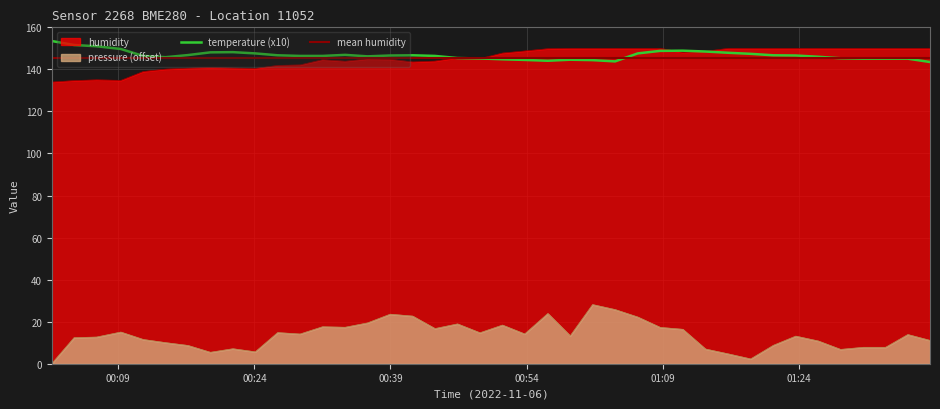

True or false: pressure has more than 0 points higher than both neighbors.

True